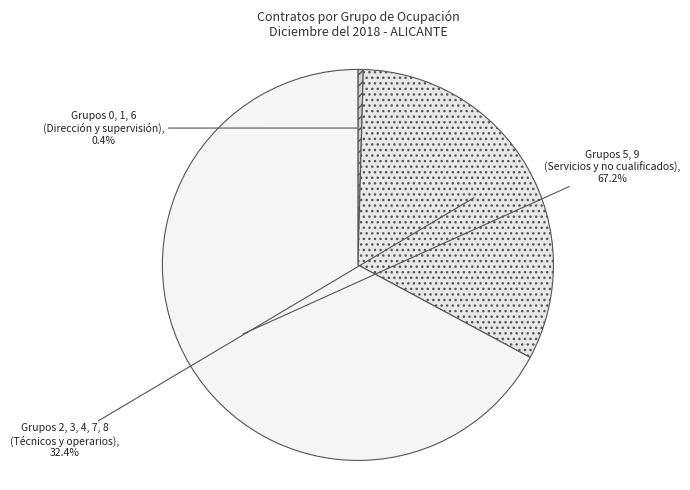

Which has a higher value, Grupos 0, 1, 6 (Dirección y supervisión) or Grupos 2, 3, 4, 7, 8 (Técnicos y operarios)?

Grupos 2, 3, 4, 7, 8 (Técnicos y operarios)